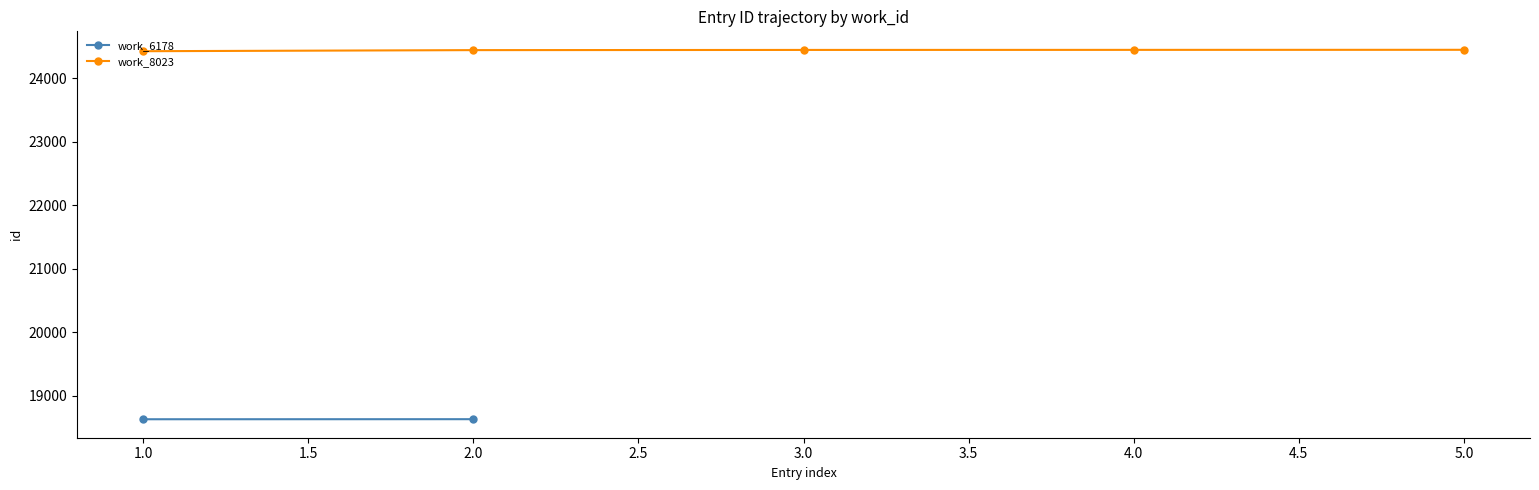

True or false: work_8023 has more than 2 interior local peaks.

False